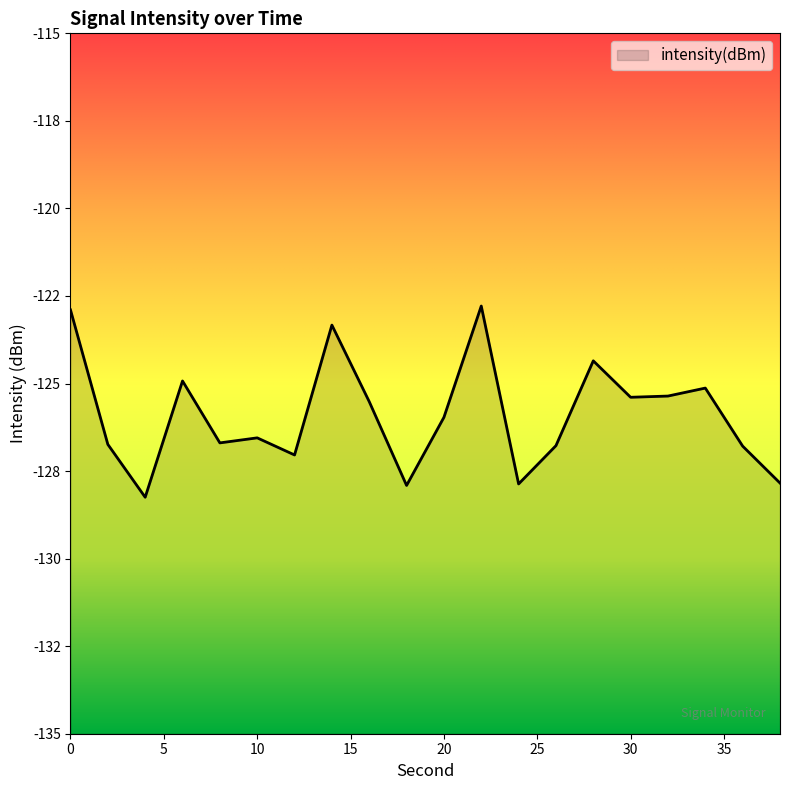

How many data points are less than -125?

15